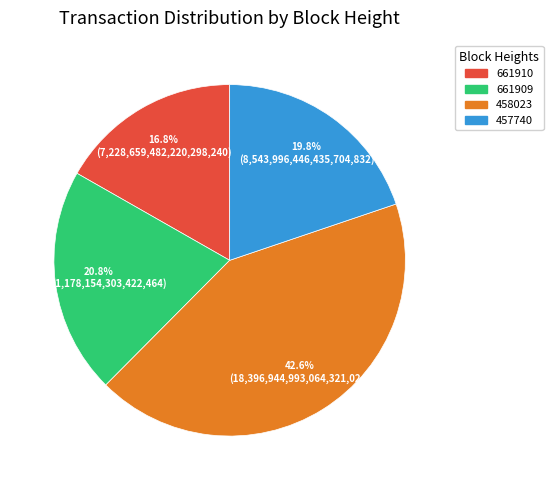

Does 457740 account for over 50% of the chart?

No